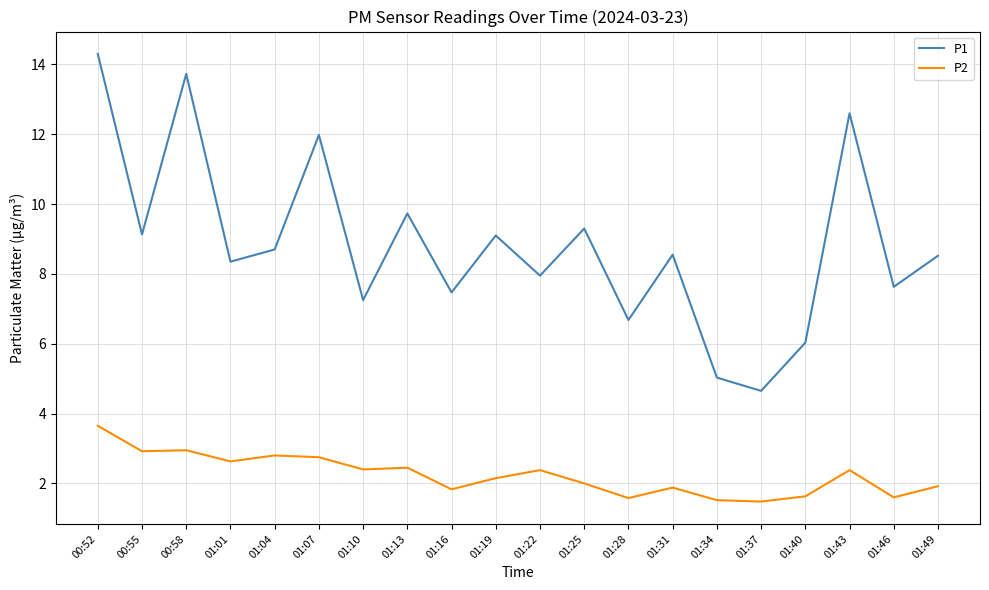

What is the difference between the highest and lowest values at 01:16?

5.6